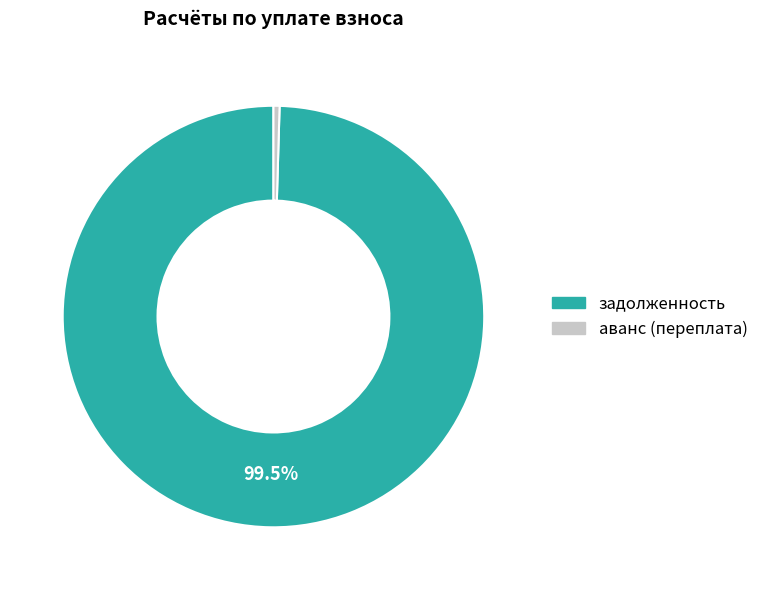

Which category has the biggest portion of the pie?

задолженность